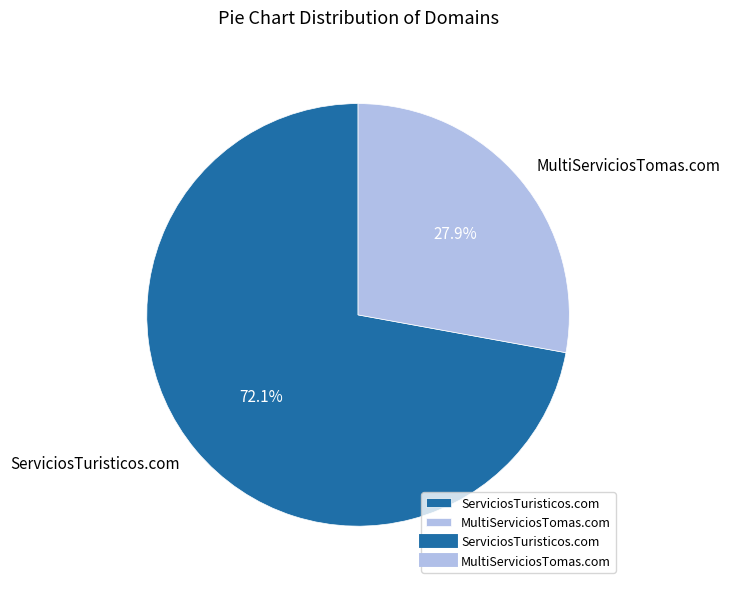

What percentage is the MultiServiciosTomas.com slice, to the nearest percent?

28%